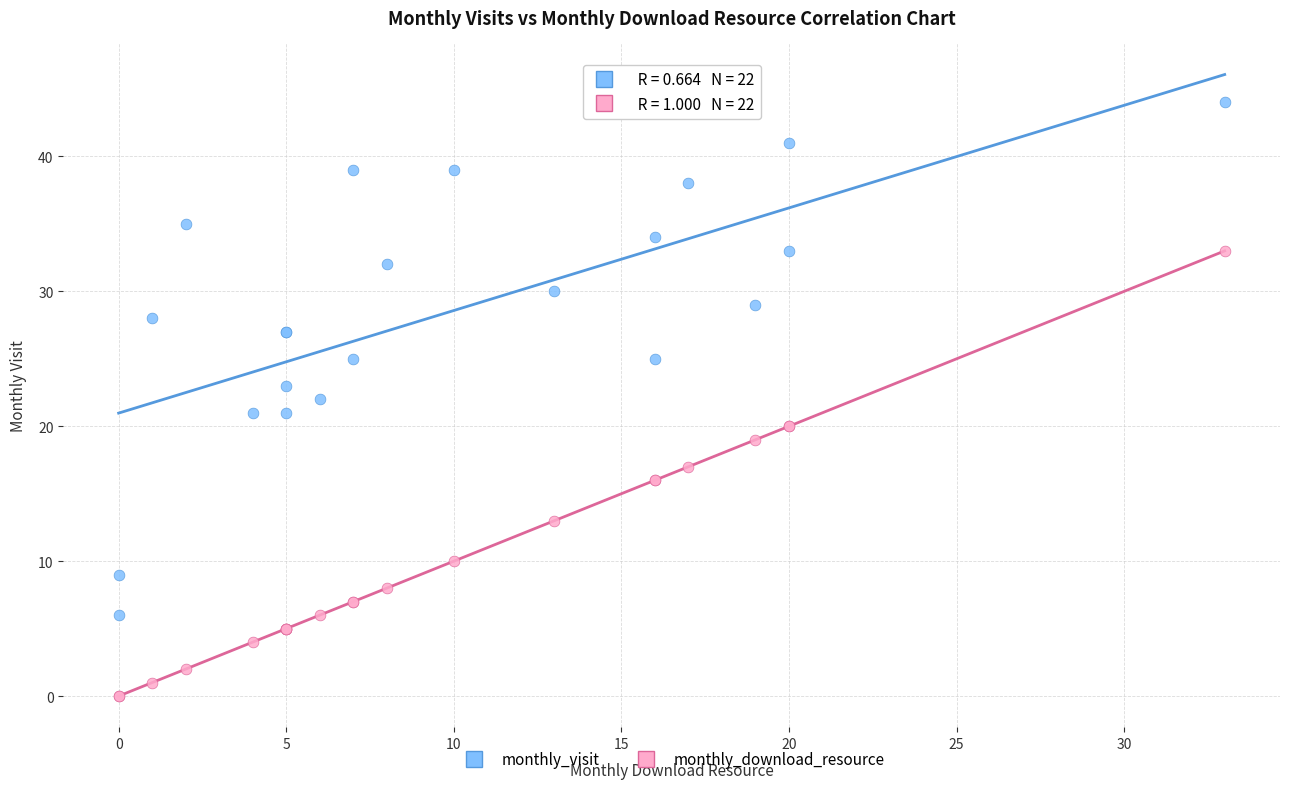

Which series has the widest spread of Y values?

monthly_visit